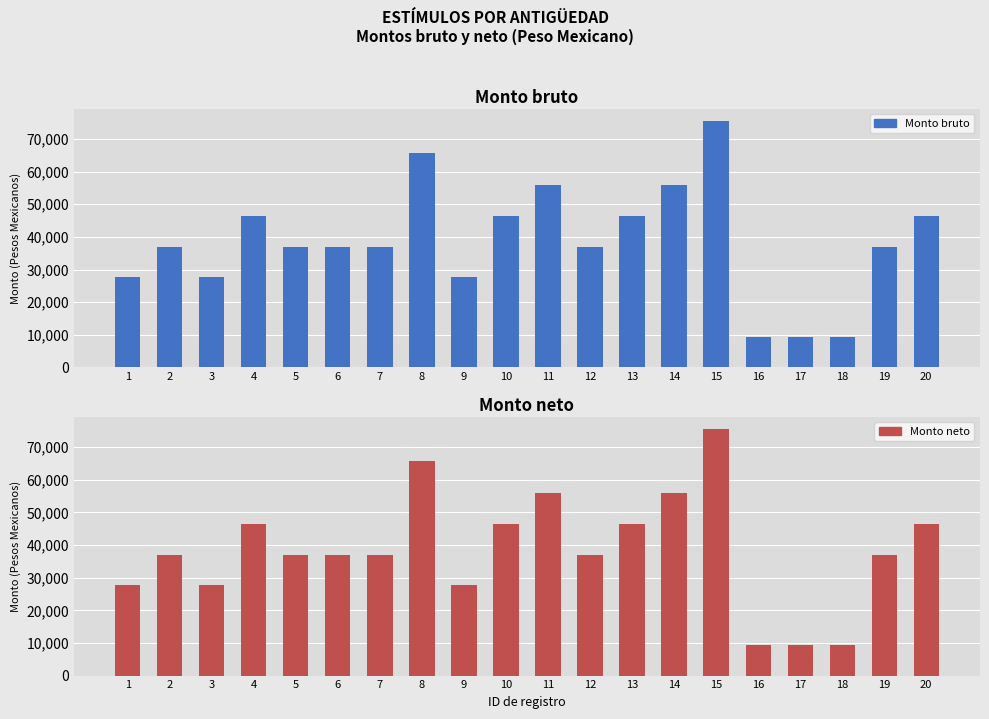

The value of Monto neto at 7 is 36991. True or false?

True